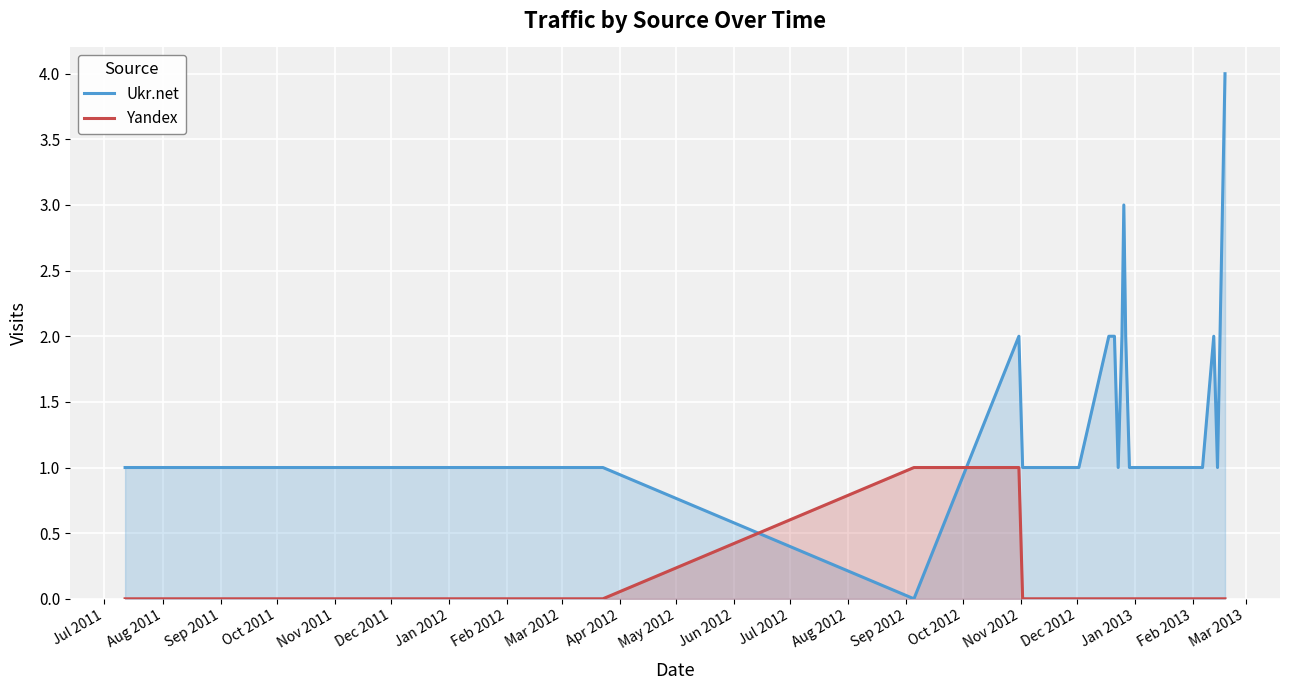

What is the greatest value displayed?

4